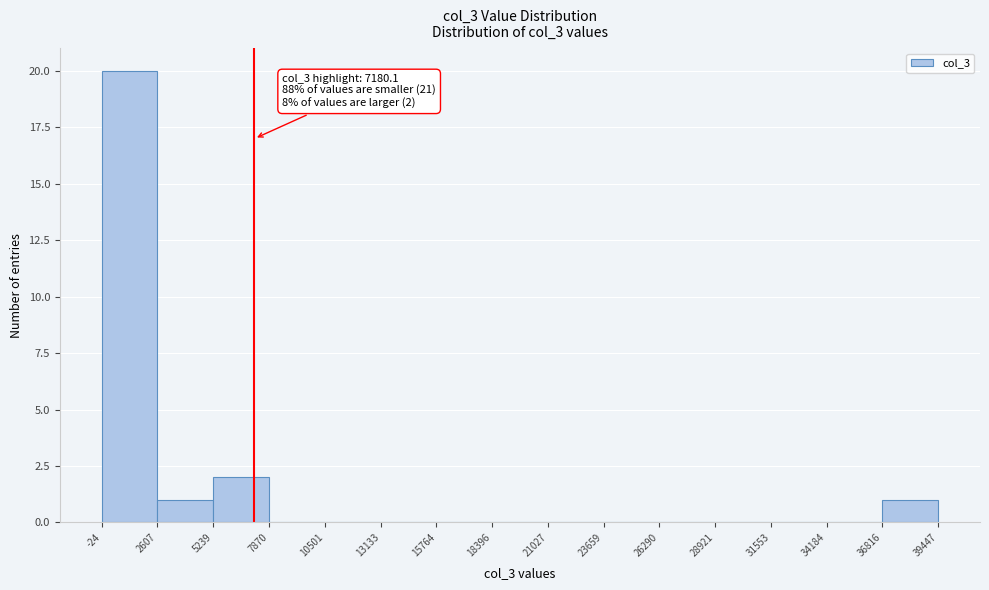

Which range on the x-axis has the tallest bar?

-24 to 2607